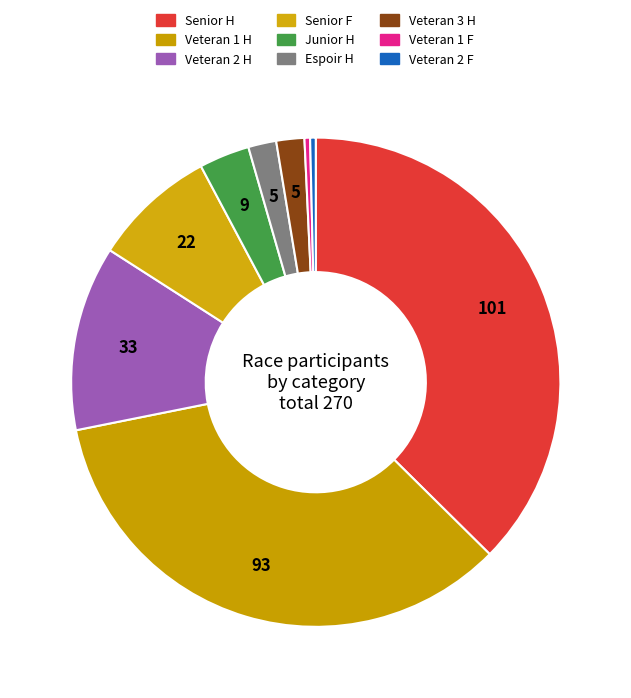

Count the number of slices in the pie.

9